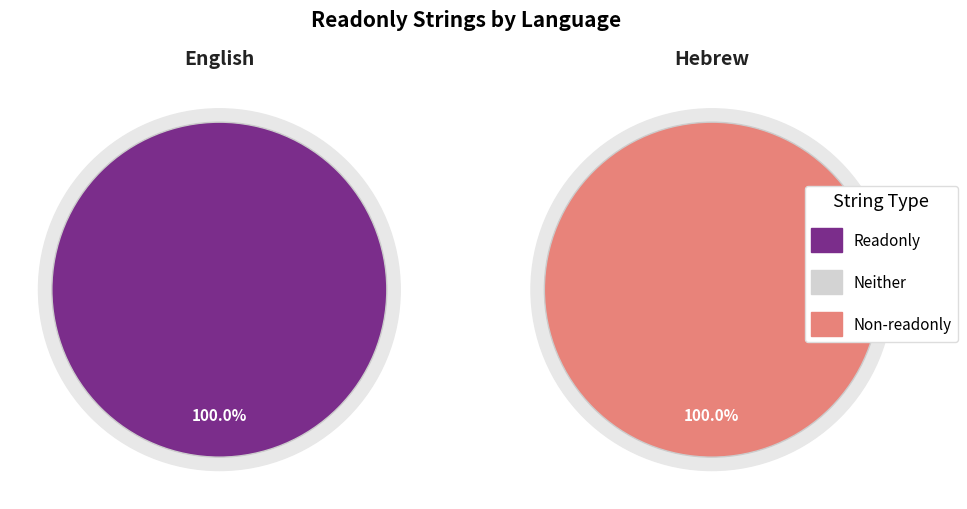

Does any single category account for the majority?

Yes